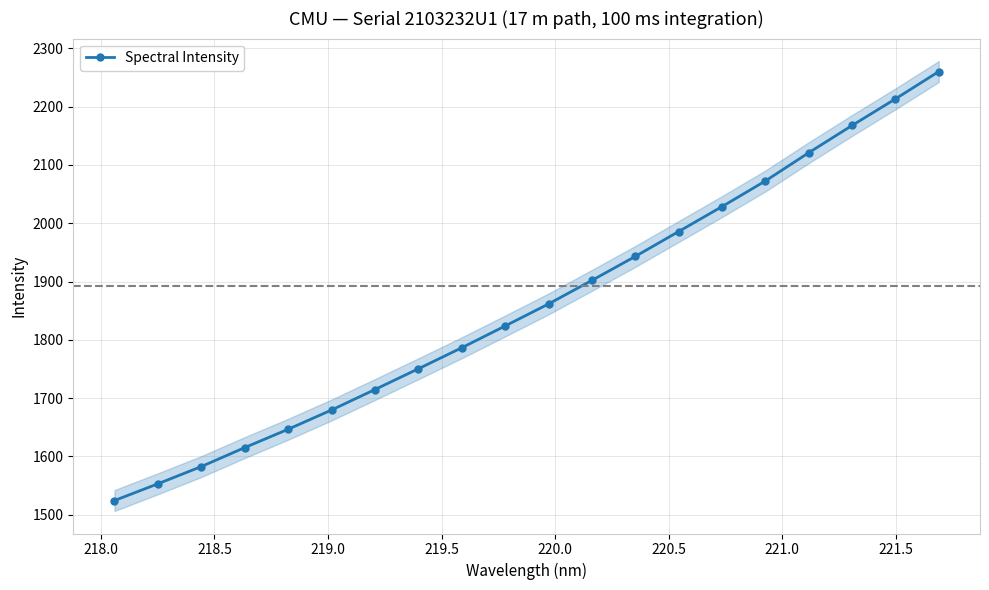

What is the value of the Spectral Intensity point at the 7th from the left?

1714.7